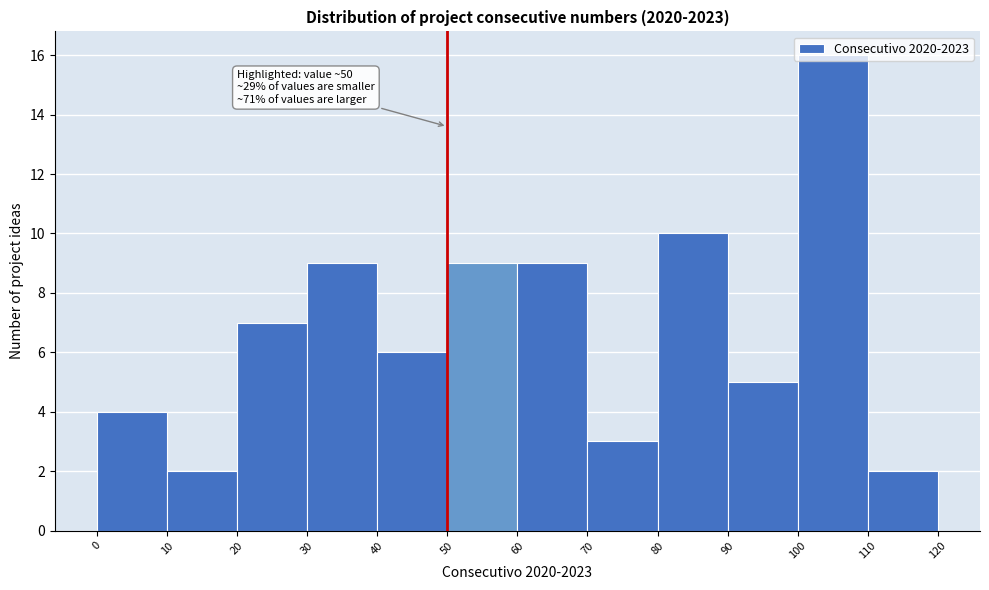

Which range on the x-axis has the tallest bar?

100 to 110